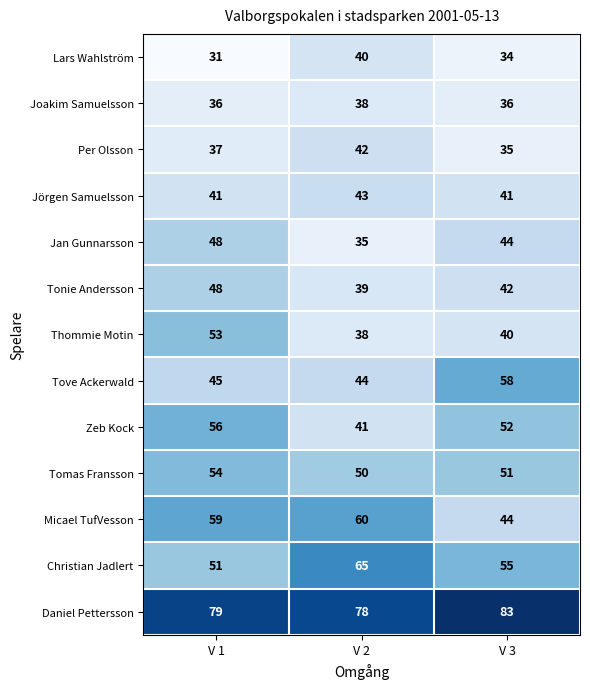

Read the Jörgen Samuelsson value at V 1.

41